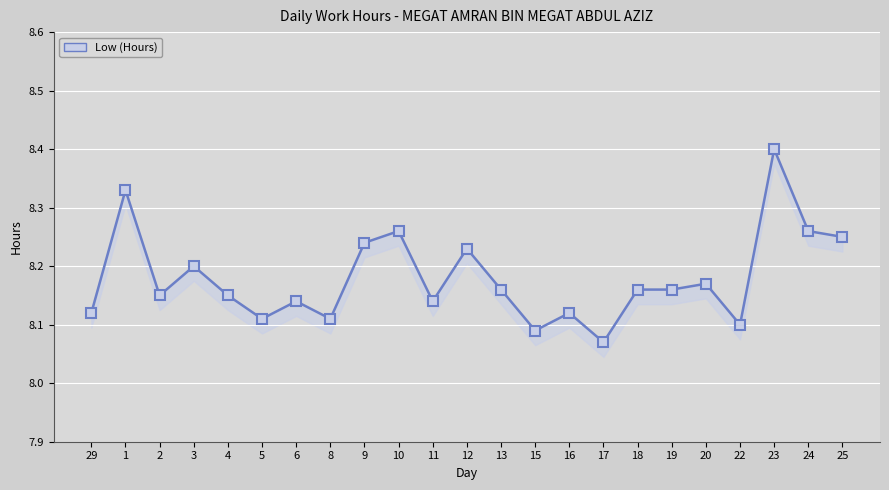

How many data points does each series have?

23